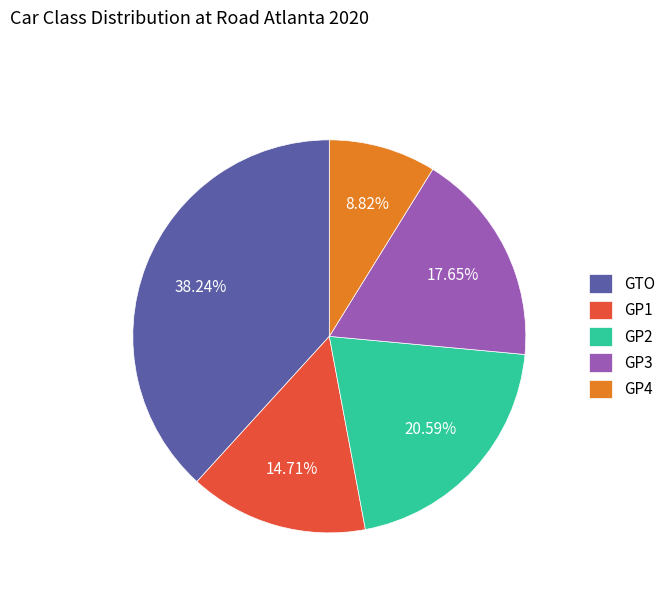

Does GP2 account for over 50% of the chart?

No